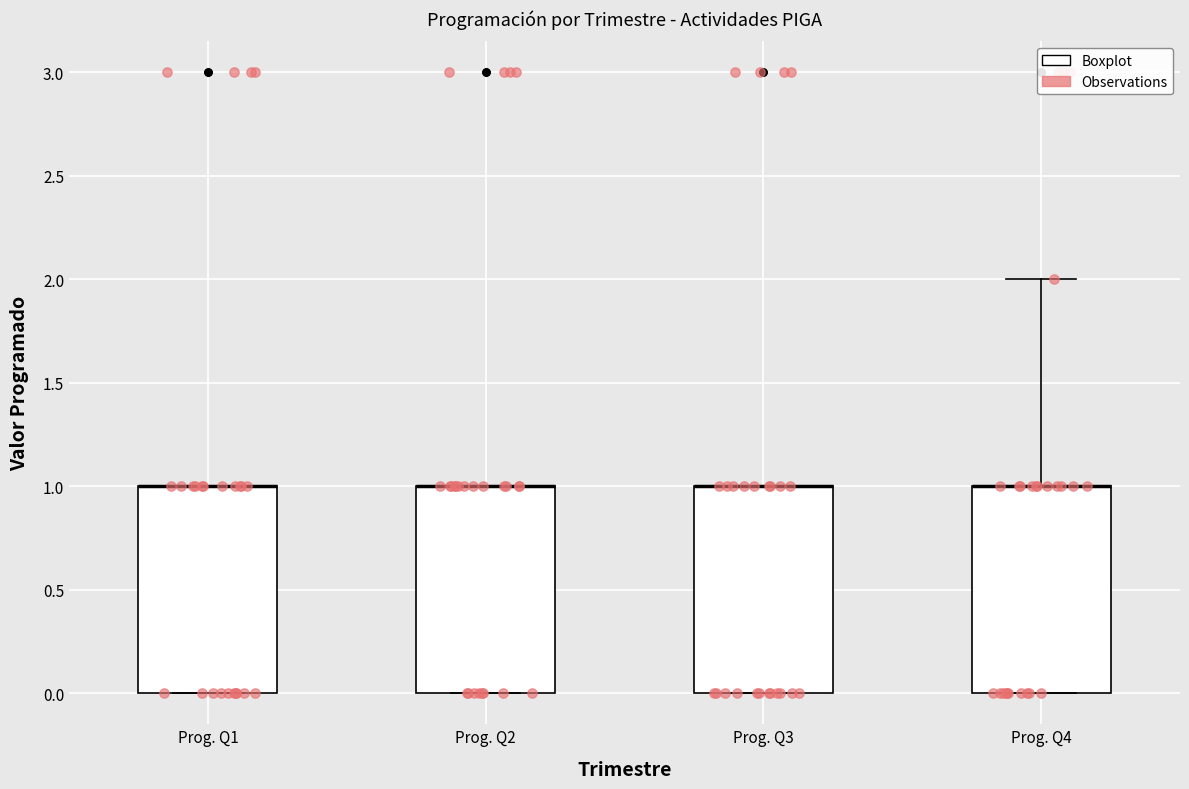

Where is the upper edge of the box for Prog. Q1 on the y-axis? The values are not printed on the chart, so give them approximately, as read against the axis.

1